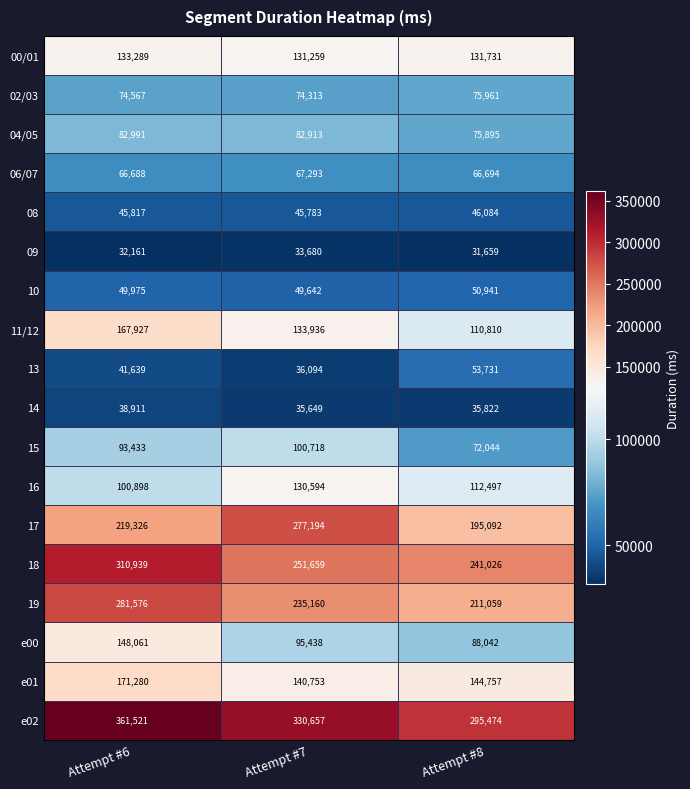

What is the maximum value shown in the chart?

361521